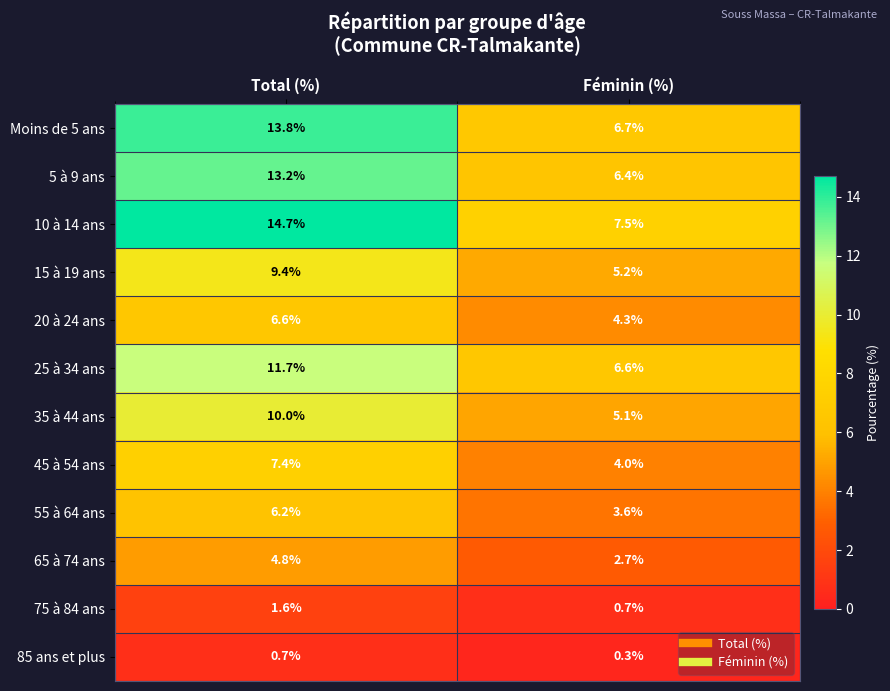

At how many categories does at least one series exceed 9?

1